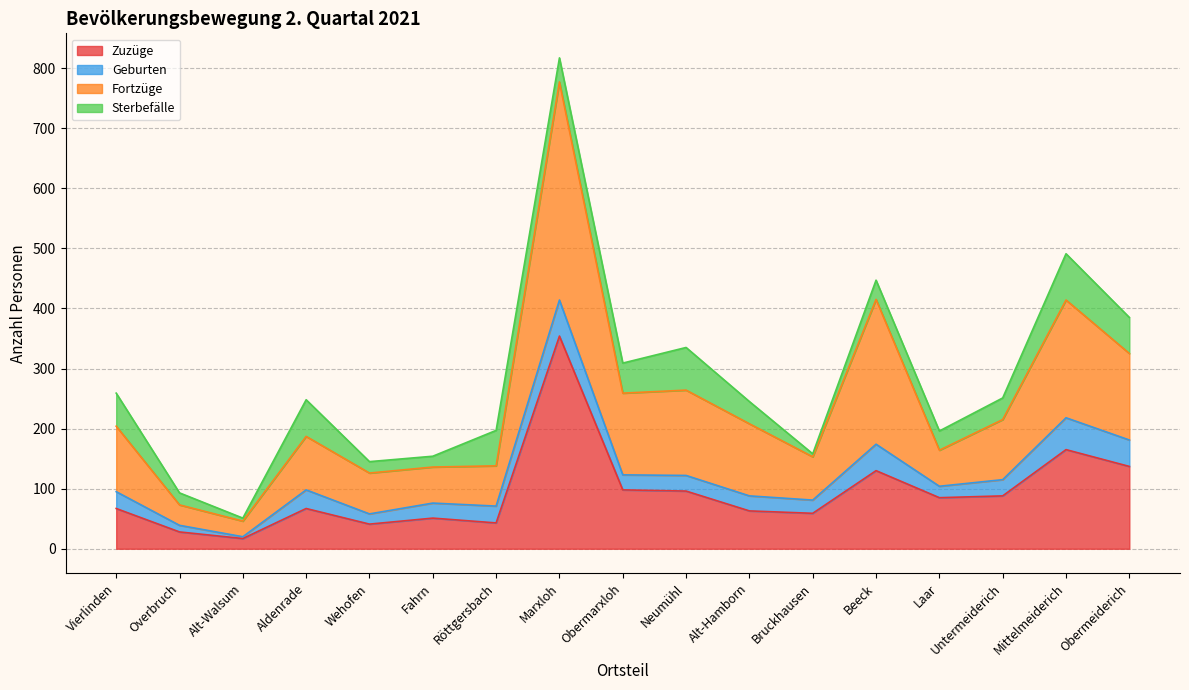

At which label does Zuzüge reach its peak?

Marxloh